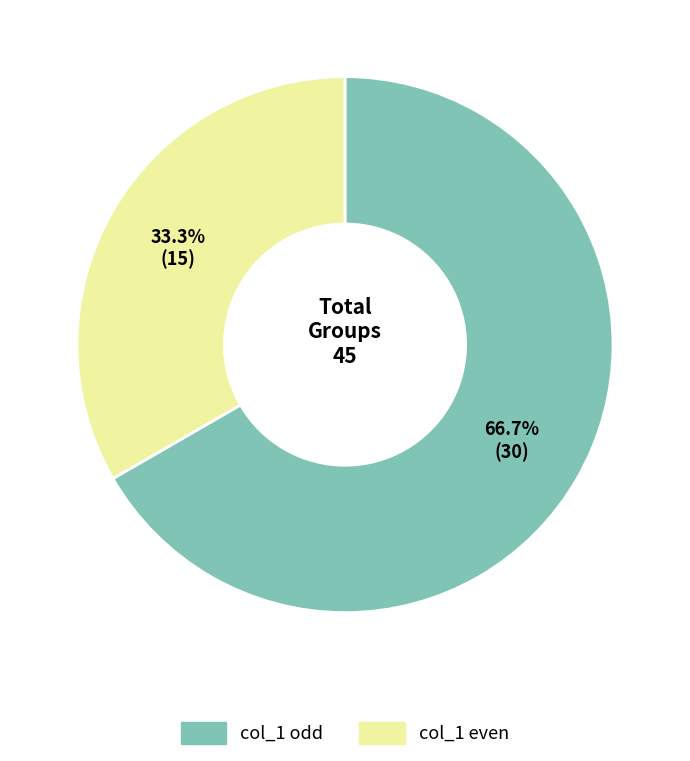

Count the number of slices in the pie.

2